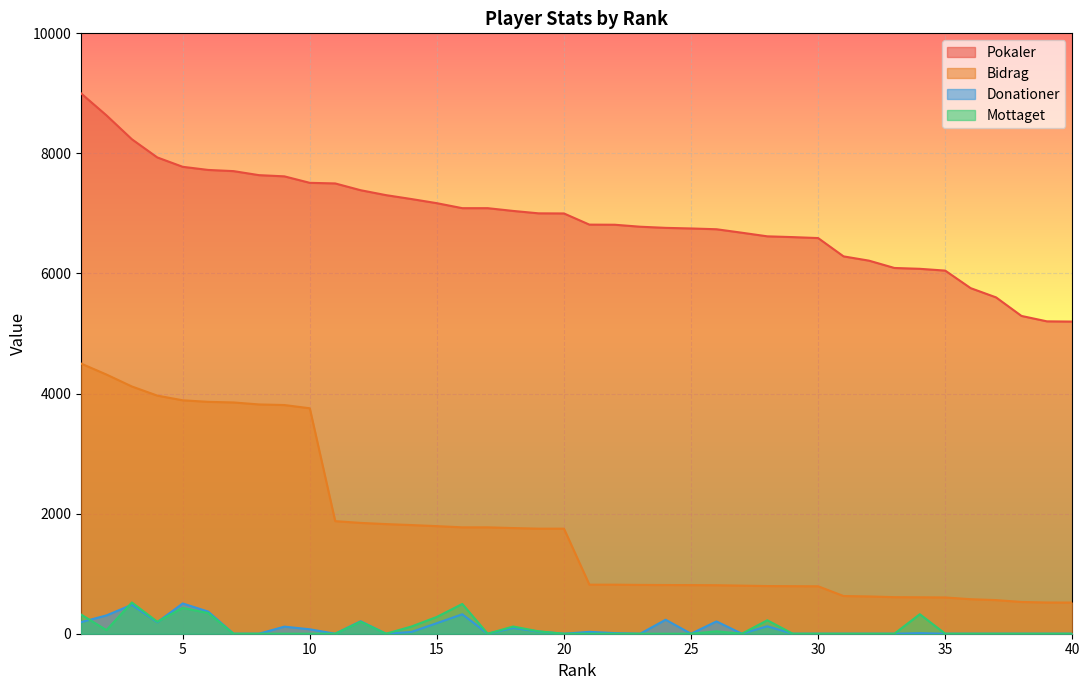

True or false: Bidrag has a value of 526 at 30.

False